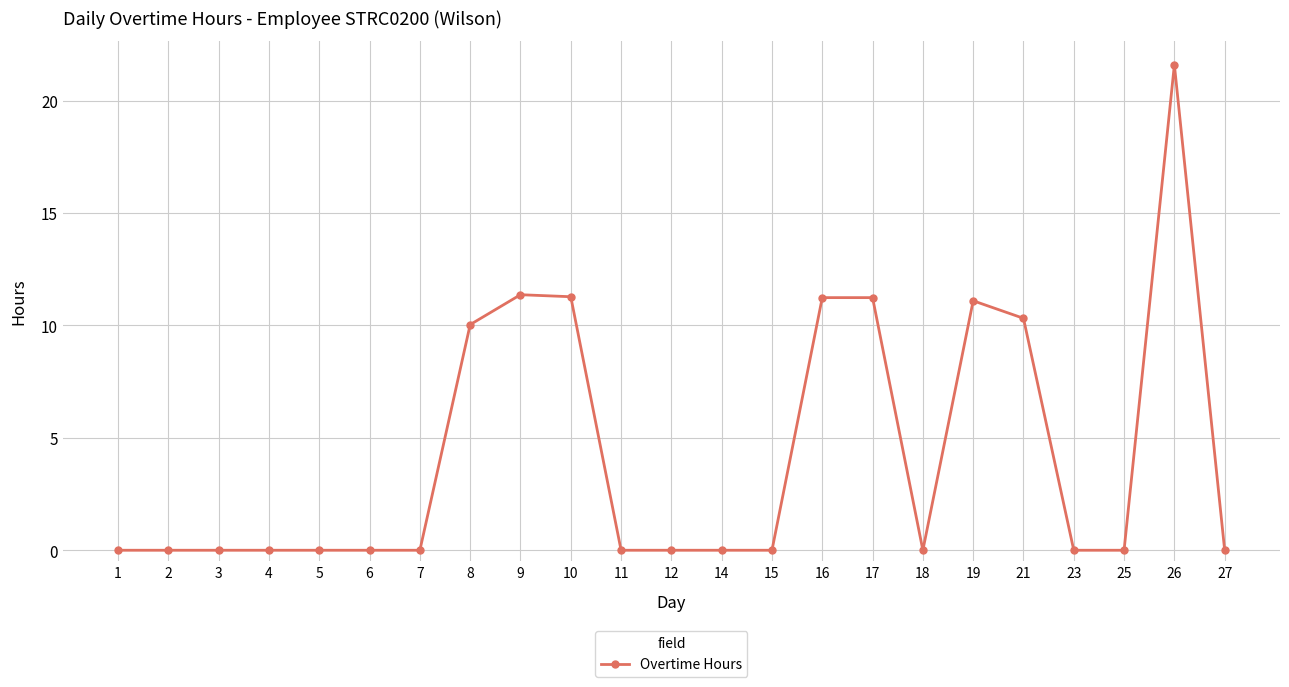

Which has a higher value, 27 or 17?

17